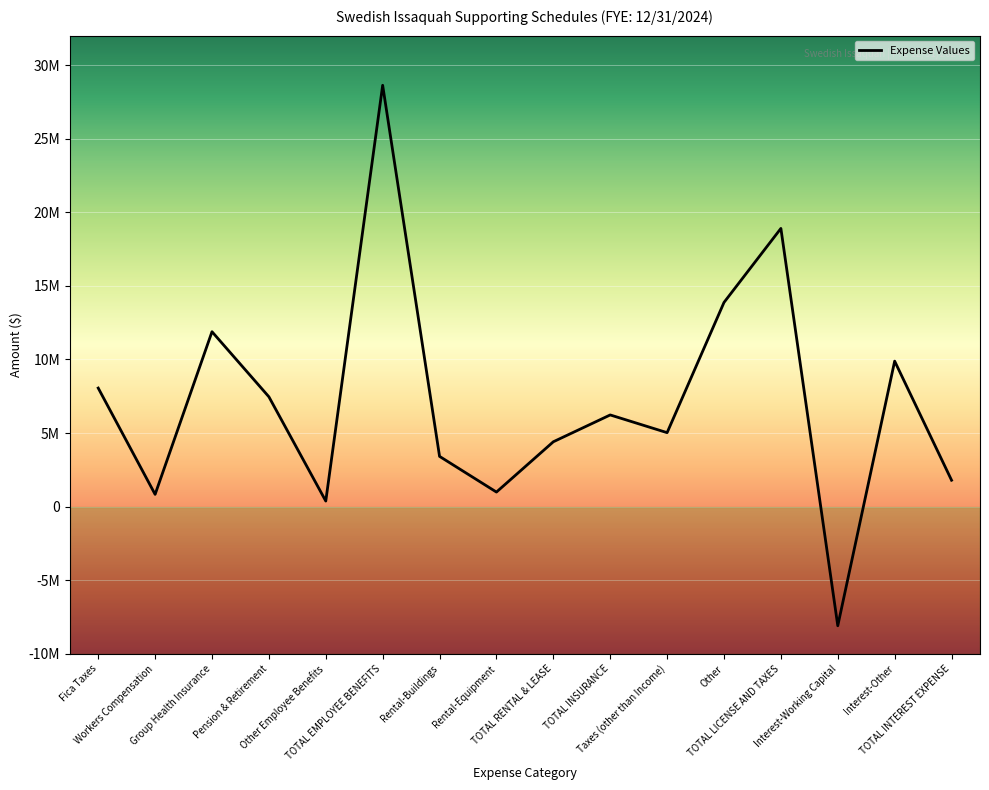

How many interior local valleys (lower than both neighbors) does the data have?

5